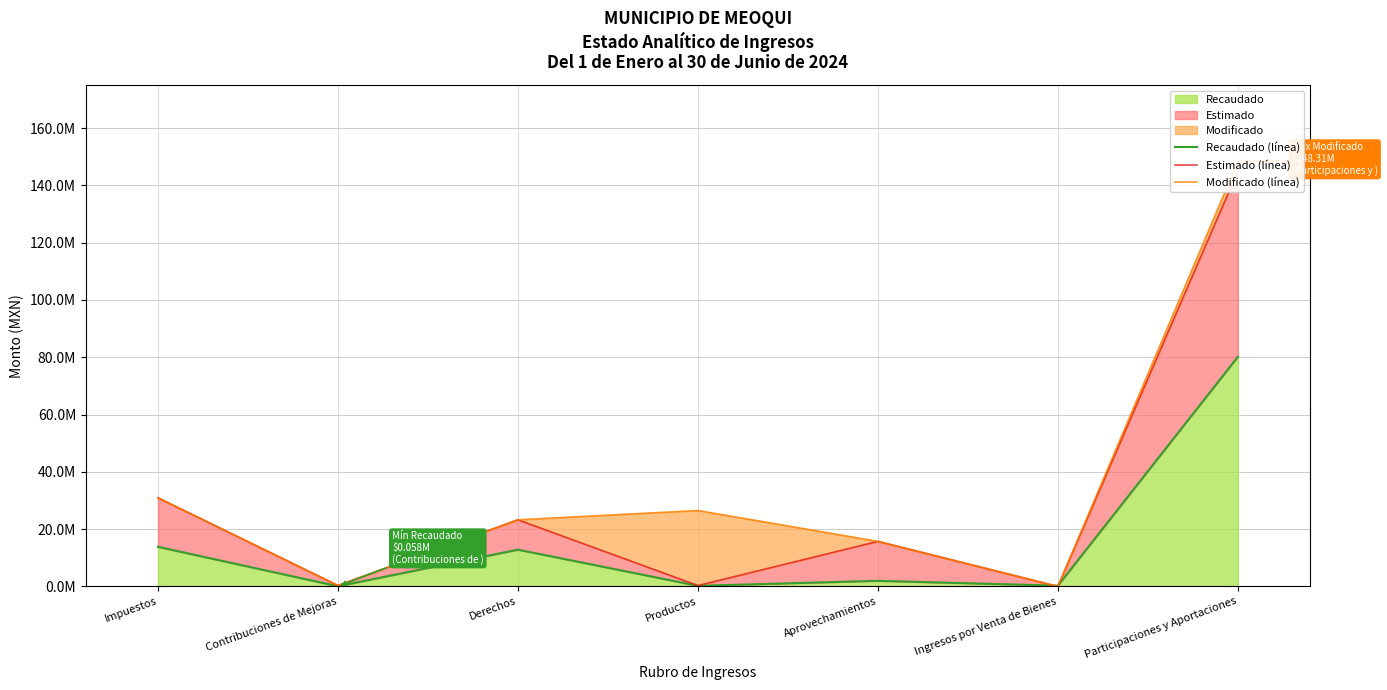

What is the maximum value shown in the chart?

148313410.2